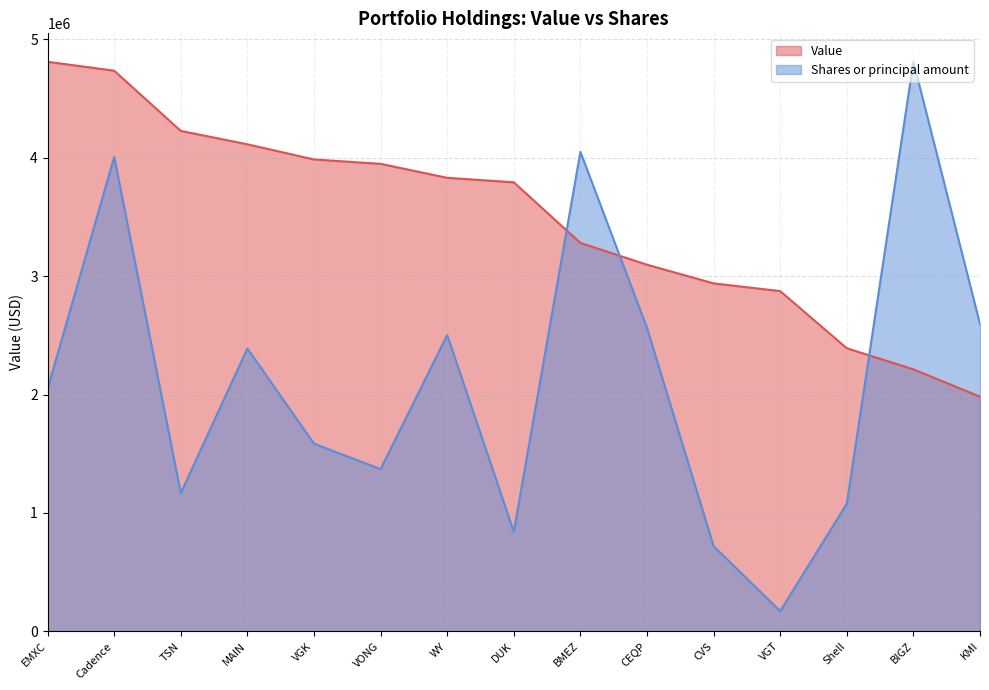

What is the total value across all series at CEQP?

5660099.7